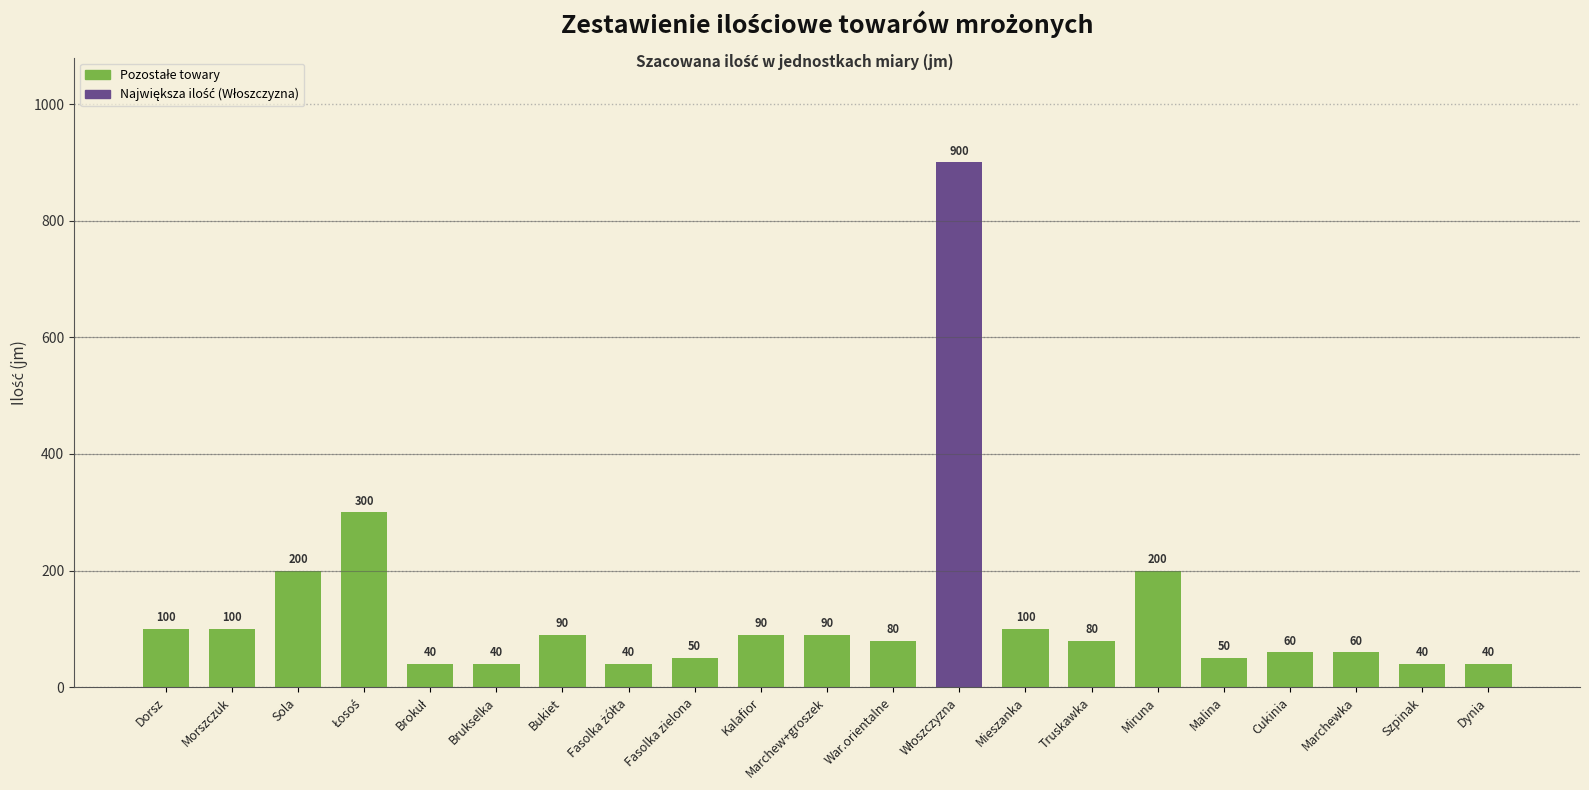

What is the smallest value displayed?

40